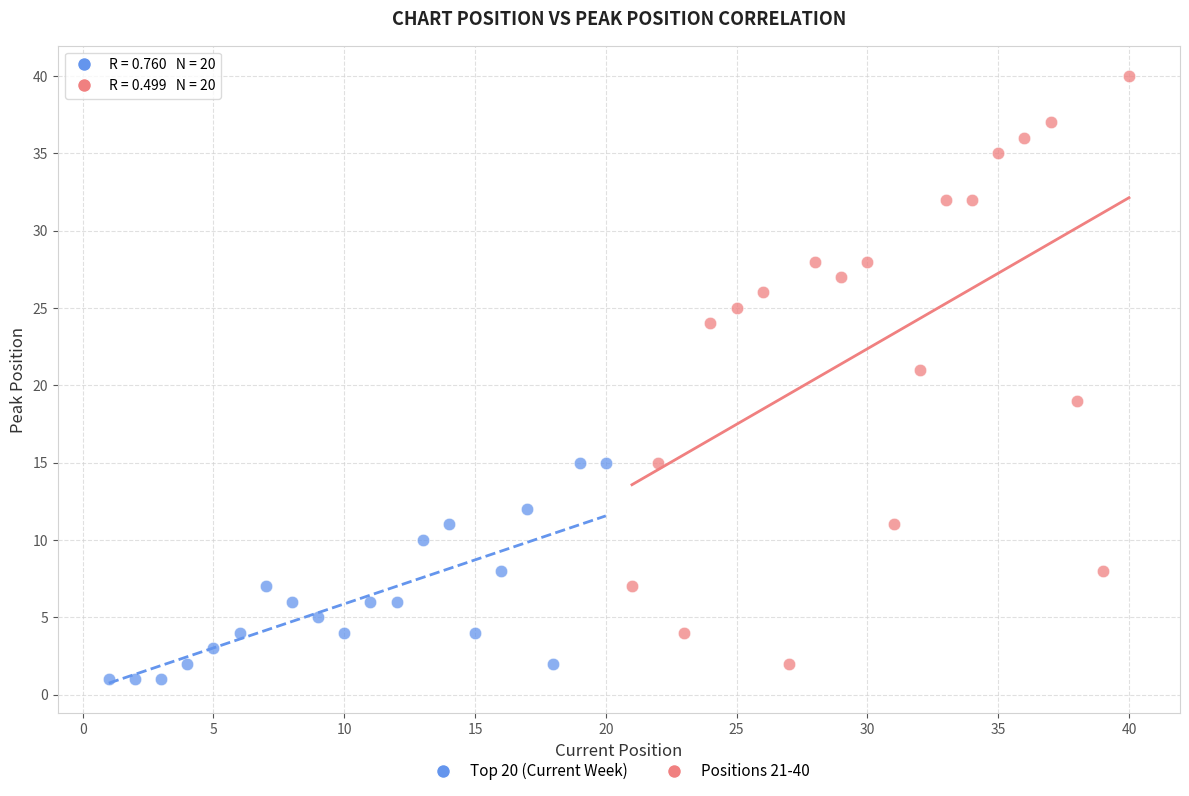

Which series has the widest spread of Y values?

Positions 21-40